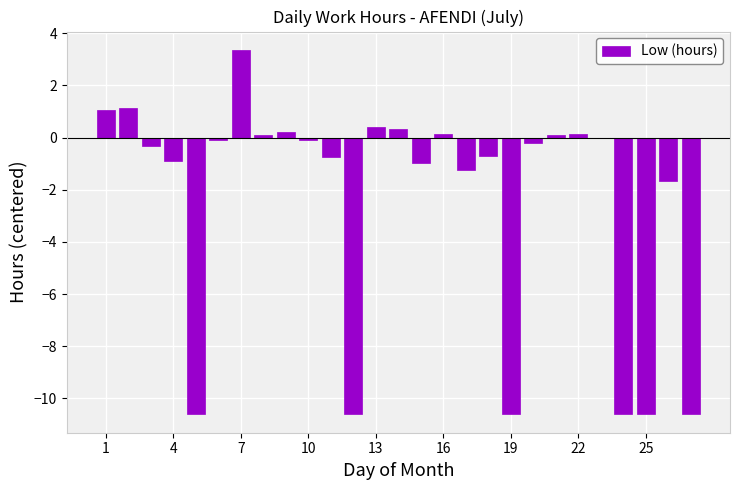

What is the greatest value displayed?

3.4